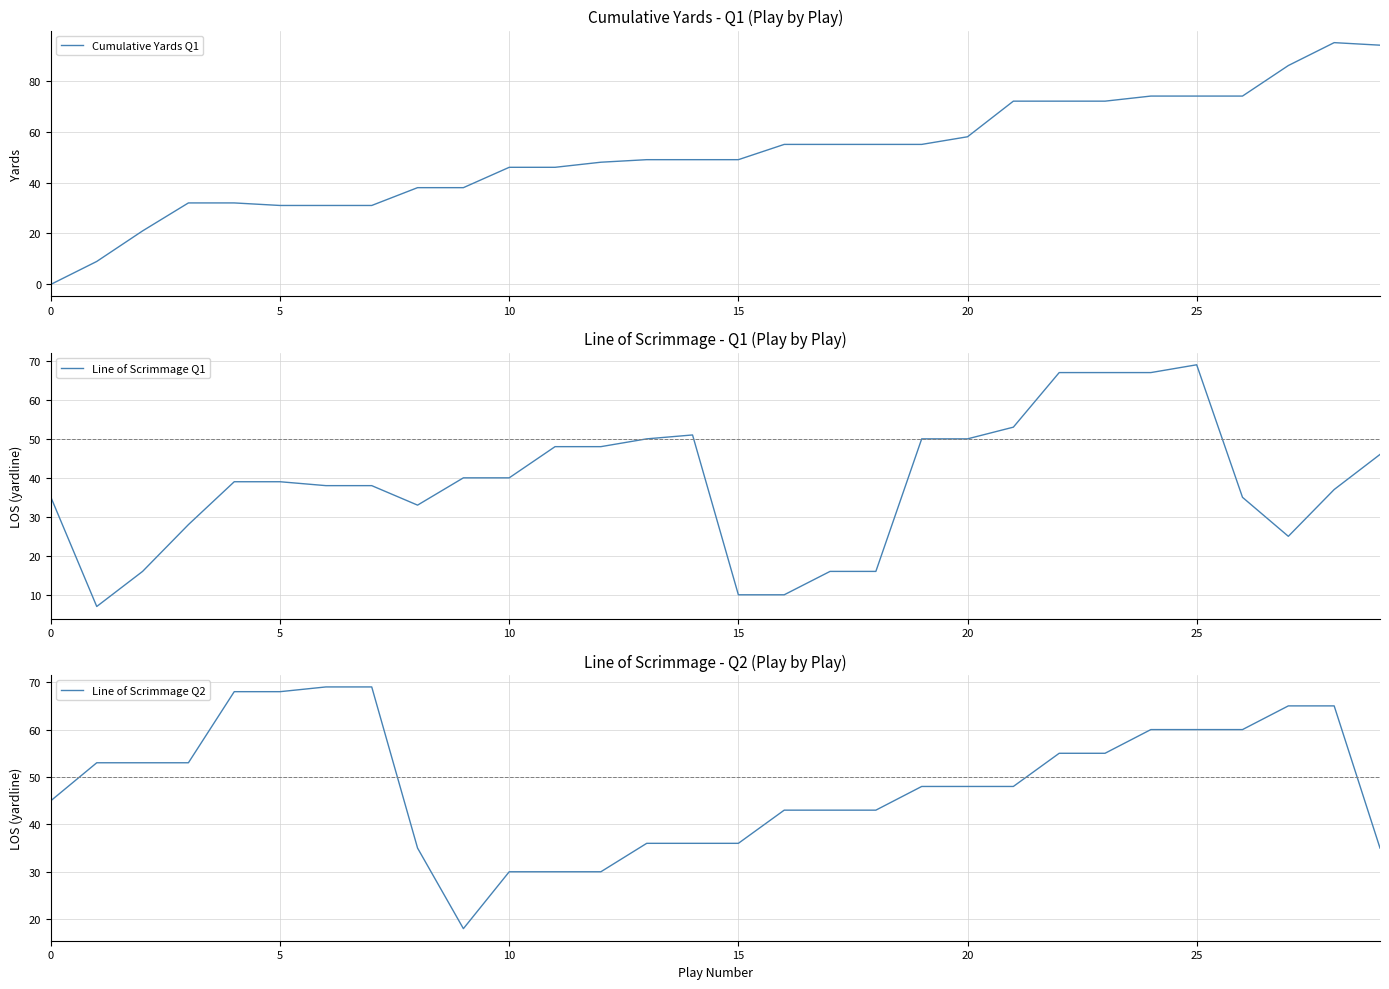

True or false: Cumulative Yards Q1 has more than 1 points higher than both neighbors.

False